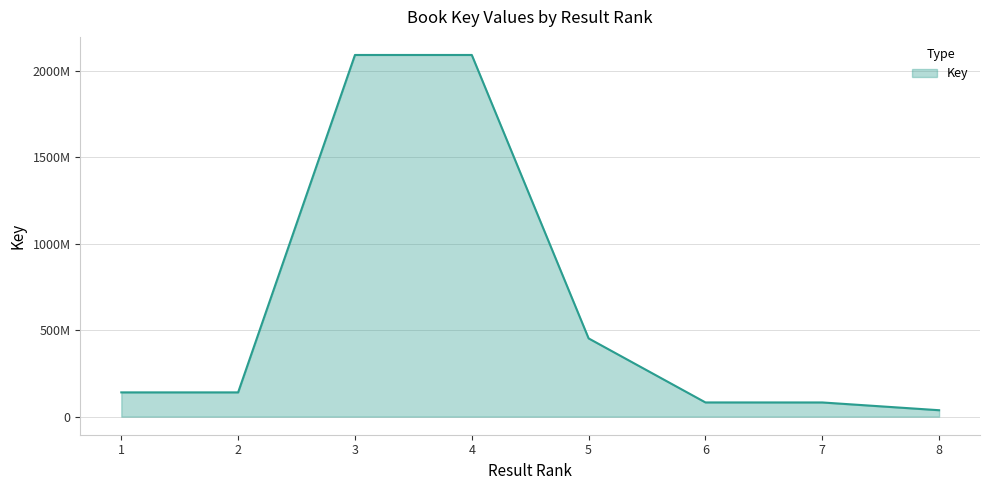

Which label corresponds to the smallest value in the chart?

8